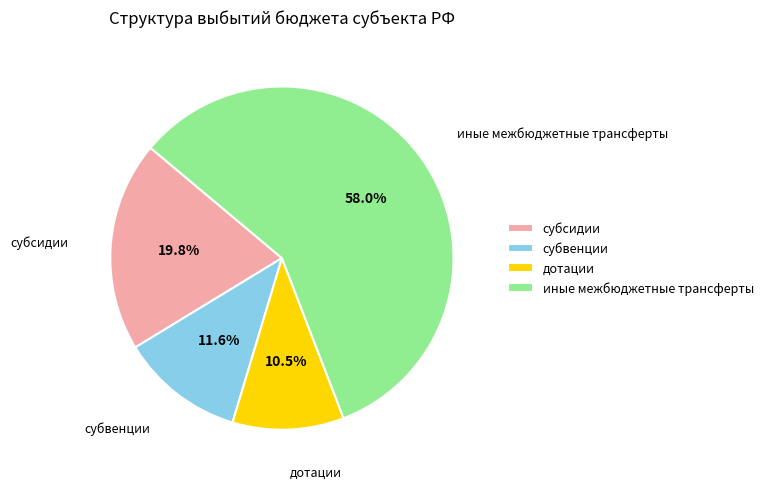

To the nearest percent, what is the combined percentage of субвенции and субсидии?

31%